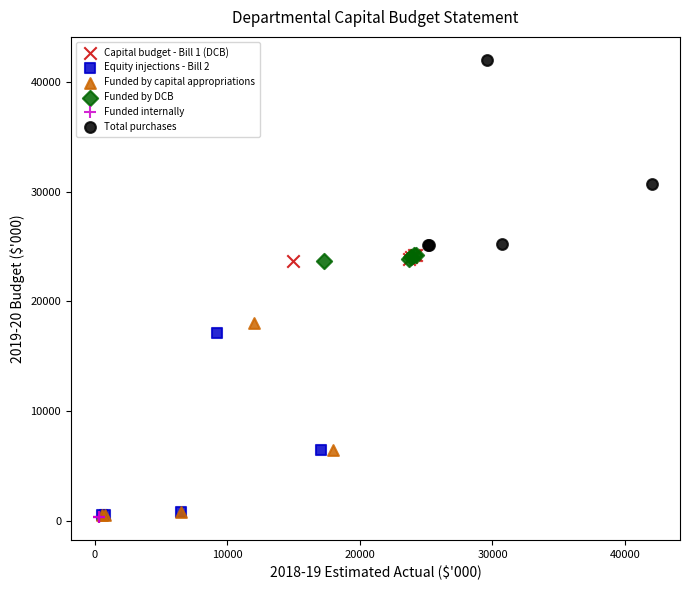

Which series has the largest Y range (max minus min)?

Funded by capital appropriations